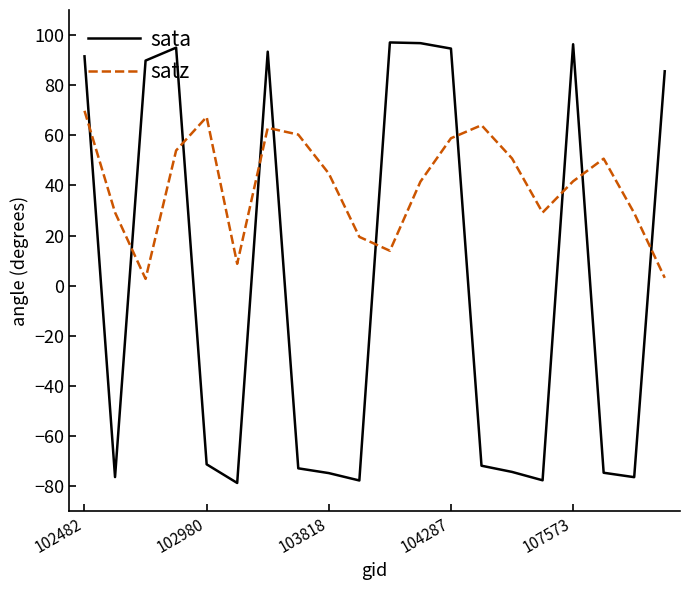

What is the difference between the maximum and minimum values in the satz series?

67.1